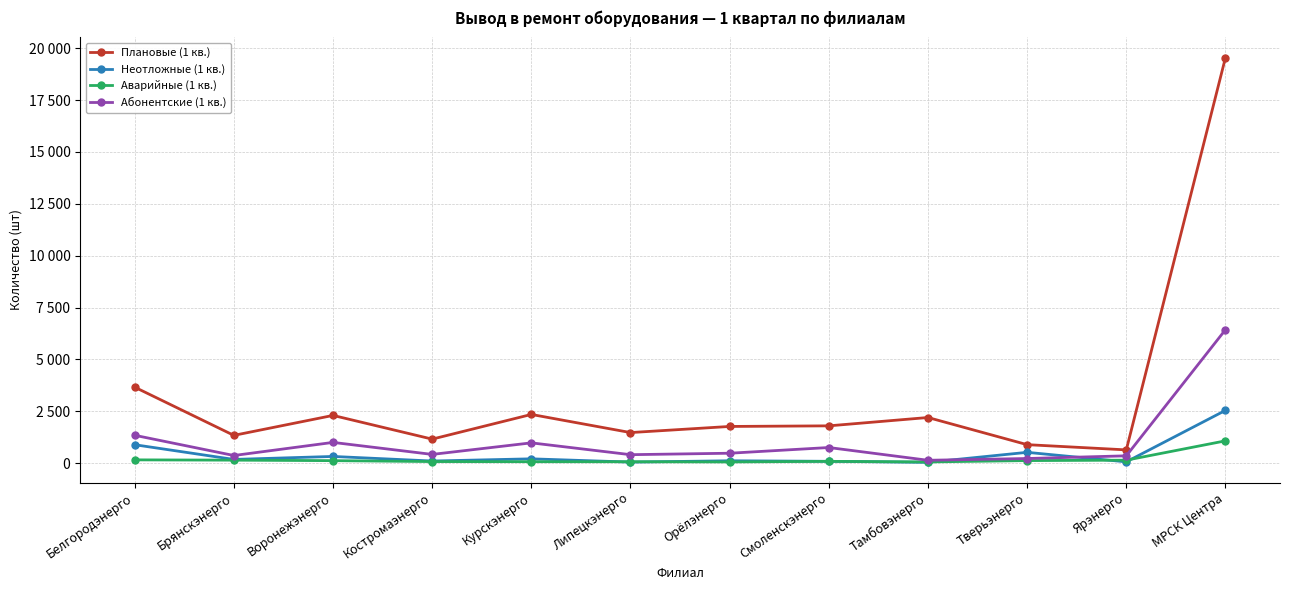

What is the label of the 3rd point from the right?

Тверьэнерго